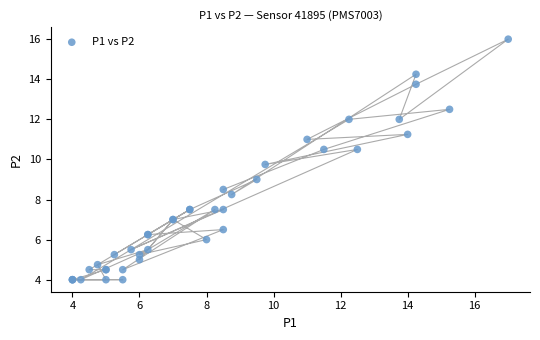

What Y value in the scatter plot is closest to 10?

9.8